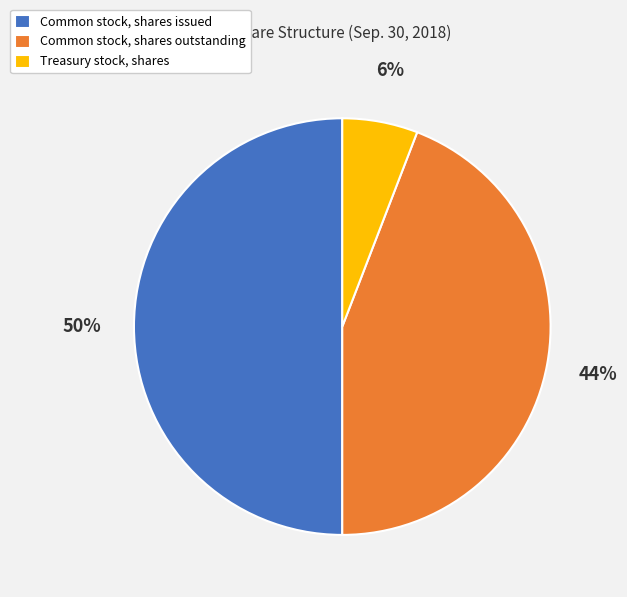

Which slice is the smallest?

Treasury stock, shares